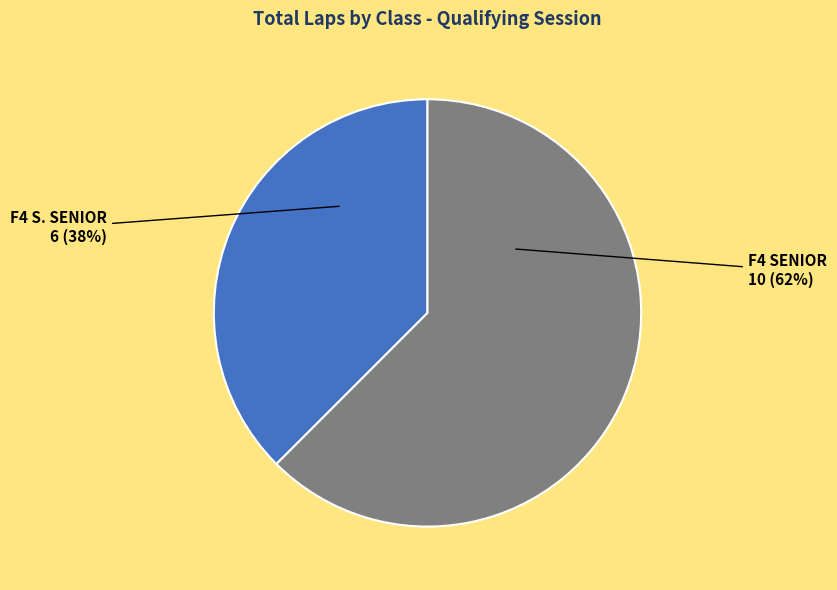

To the nearest percent, what is the average slice percentage?

50%